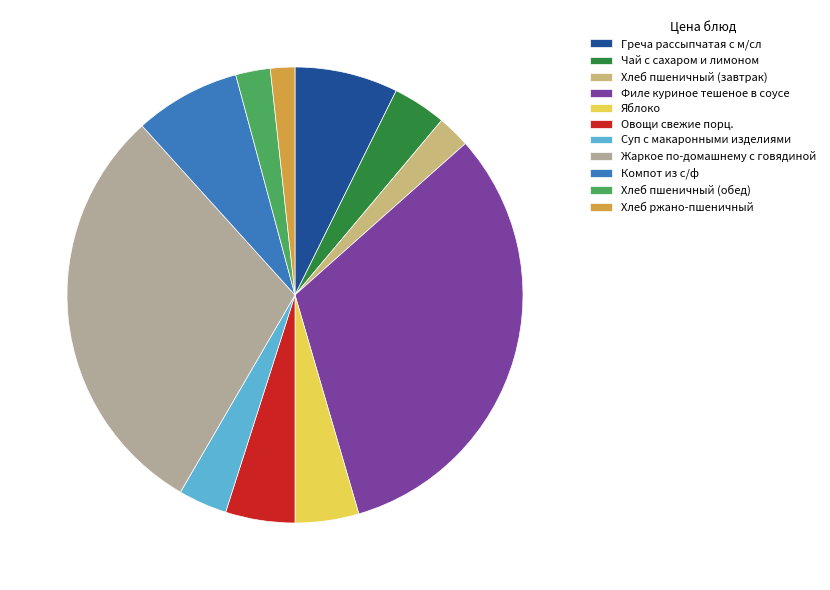

Count the number of slices in the pie.

11